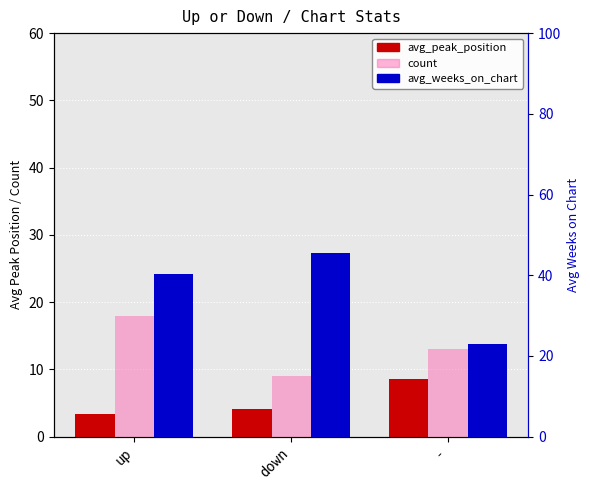

What is the spread (max minus min) of values at -?

14.4